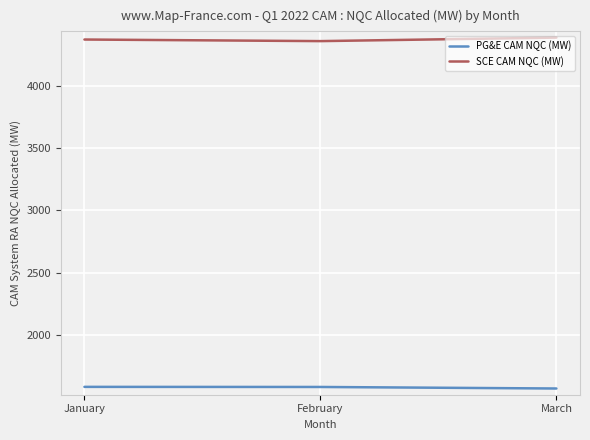

List the series in order of their peak value, lowest first.

PG&E CAM NQC (MW), SCE CAM NQC (MW)